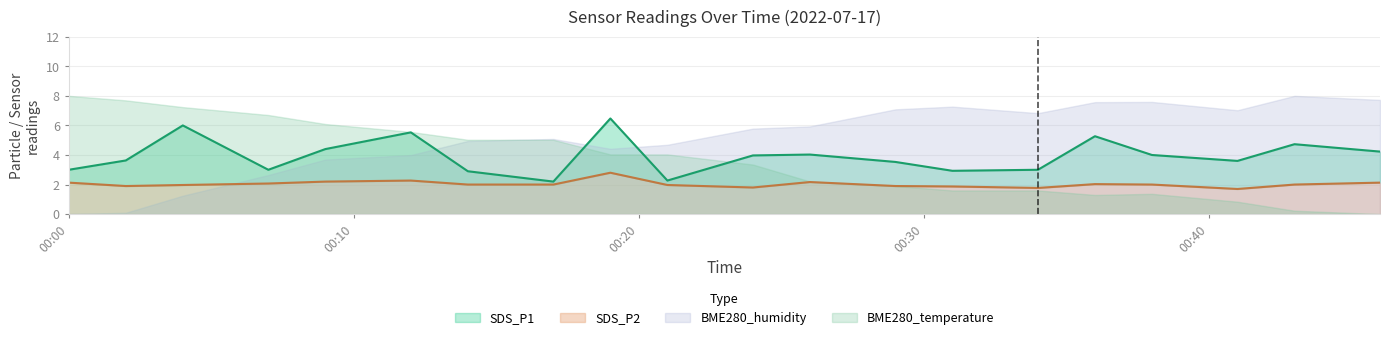

Is it true that SDS_P1 equals 5.2 at 00:31?

False